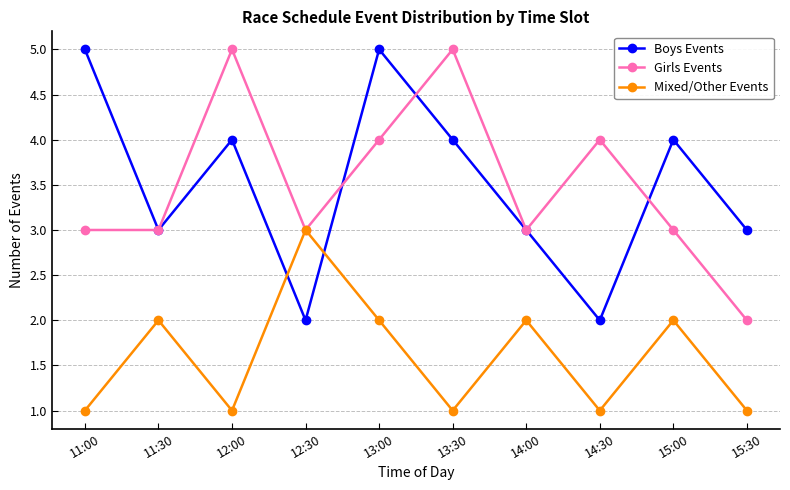

How many distinct data groups are displayed?

3